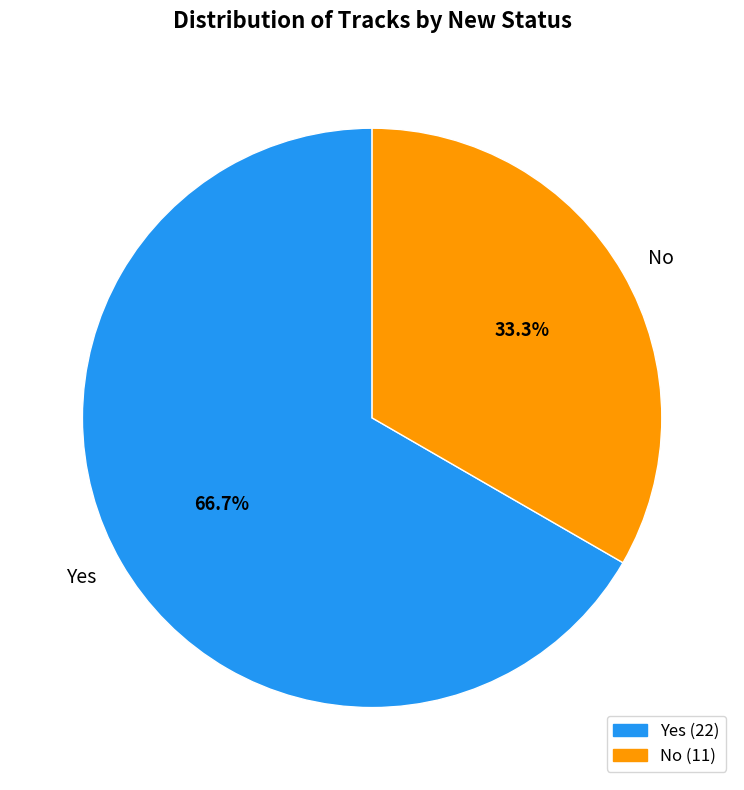

Which category has the smallest portion of the pie?

No